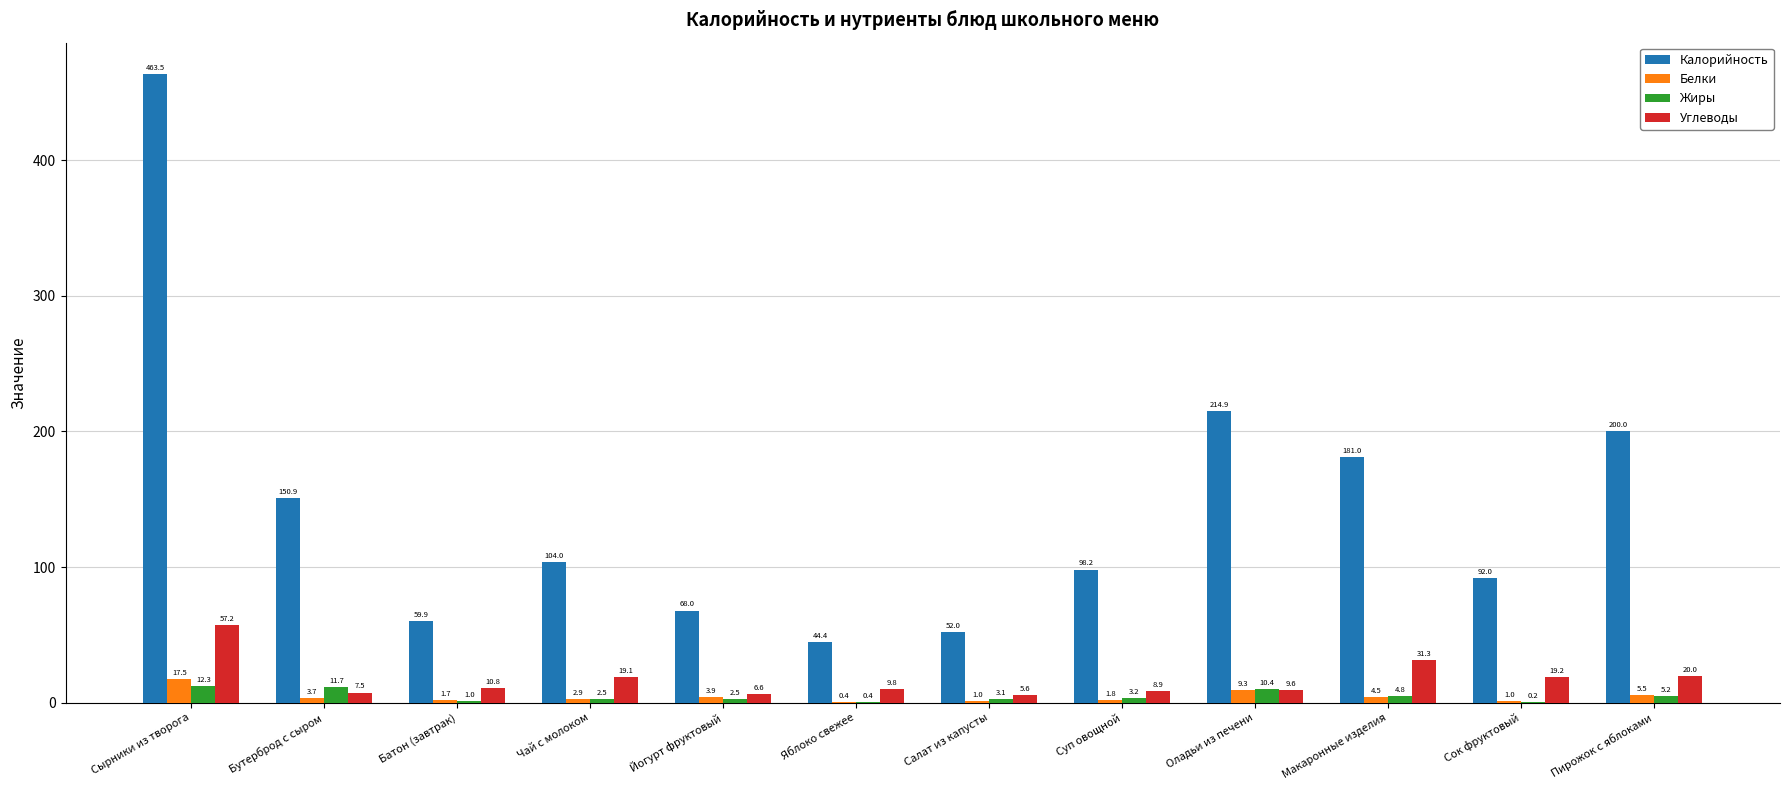

Which category has the highest value in the Углеводы series?

Сырники из творога